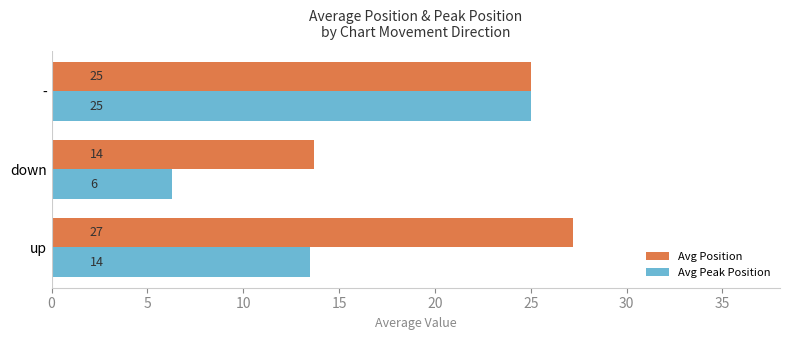

What are all the series names shown in the legend?

Avg Position, Avg Peak Position